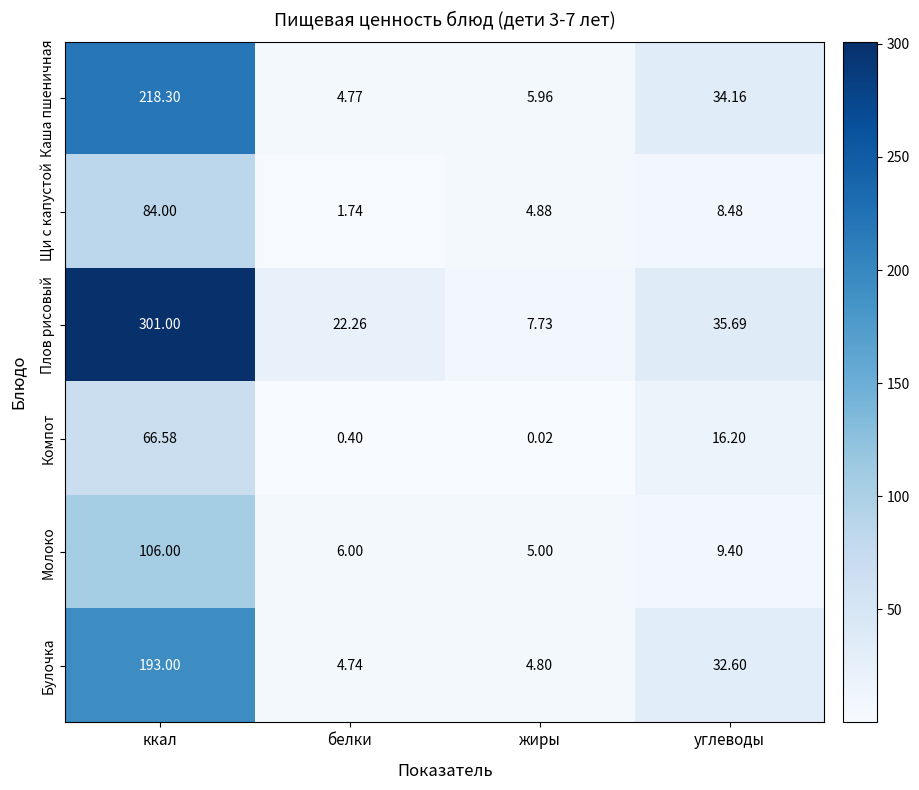

What is the total value across all series at жиры?

28.4